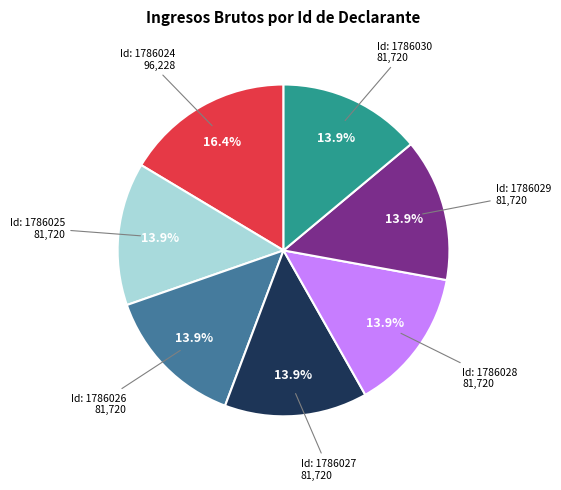

Is there any slice that represents more than half of the pie?

No